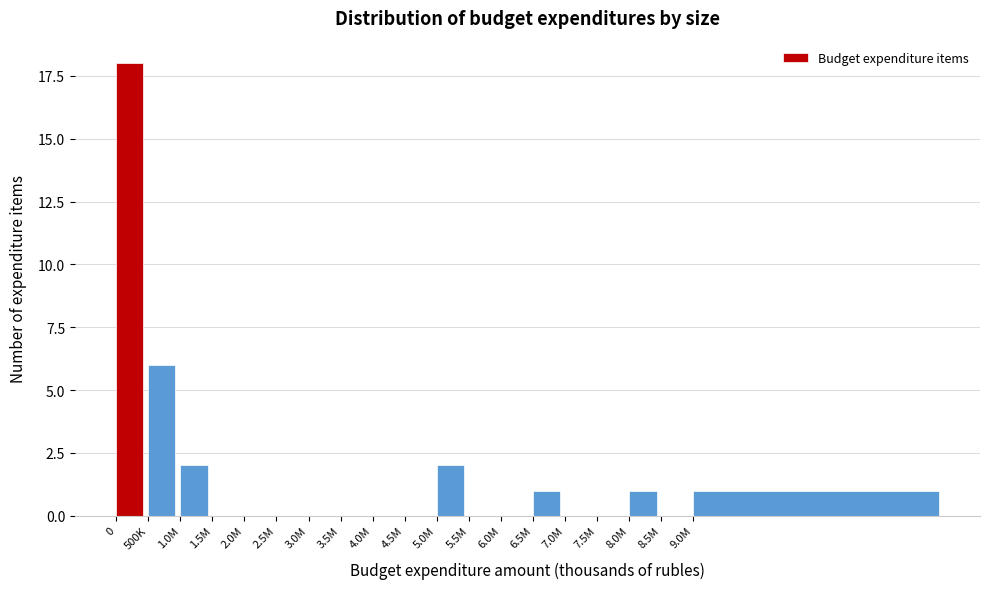

Reading left to right, transcribe all the data shown in this chart.

0=18	500K=6	1.0M=2	1.5M=0	2.0M=0	2.5M=0	3.0M=0	3.5M=0	4.0M=0	4.5M=0	5.0M=2	5.5M=0	6.0M=0	6.5M=1	7.0M=0	7.5M=0	8.0M=1	8.5M=0	9.0M=1